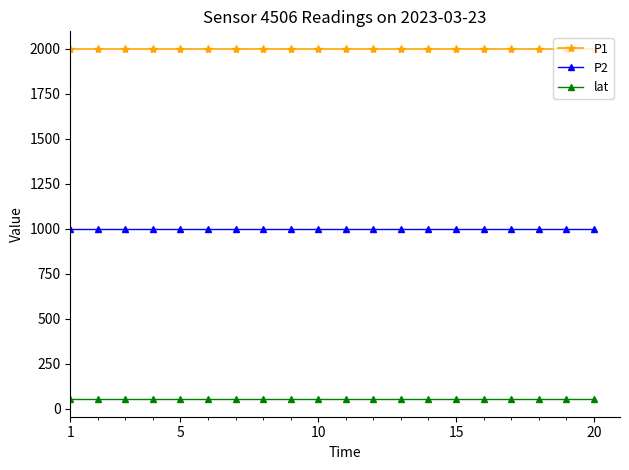

Which series has the largest total across all categories?

P1